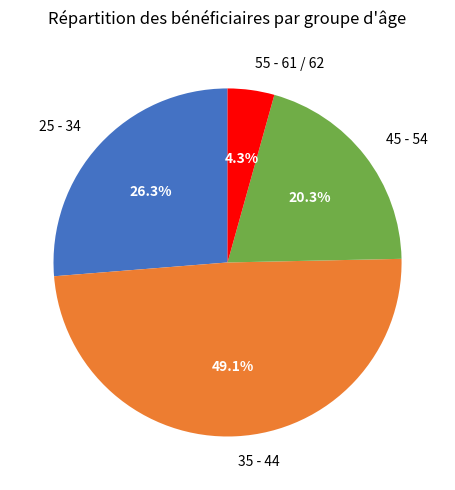

How many slices are in this pie chart?

4